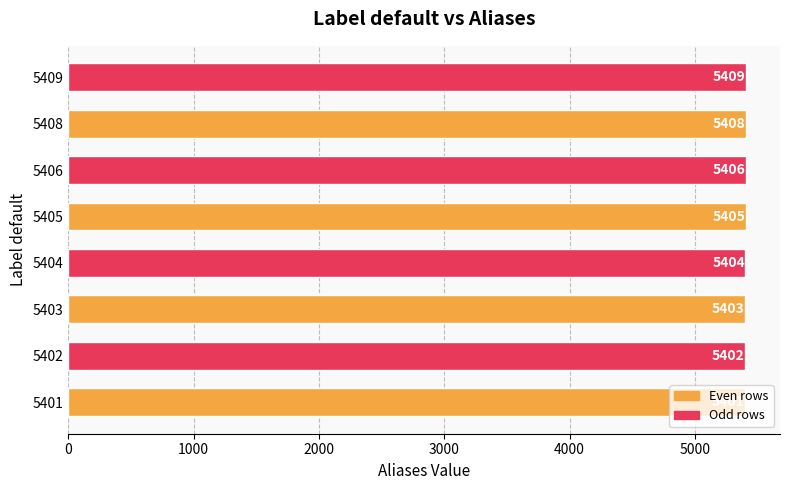

Between 5404 and 5408, which is larger?

5408